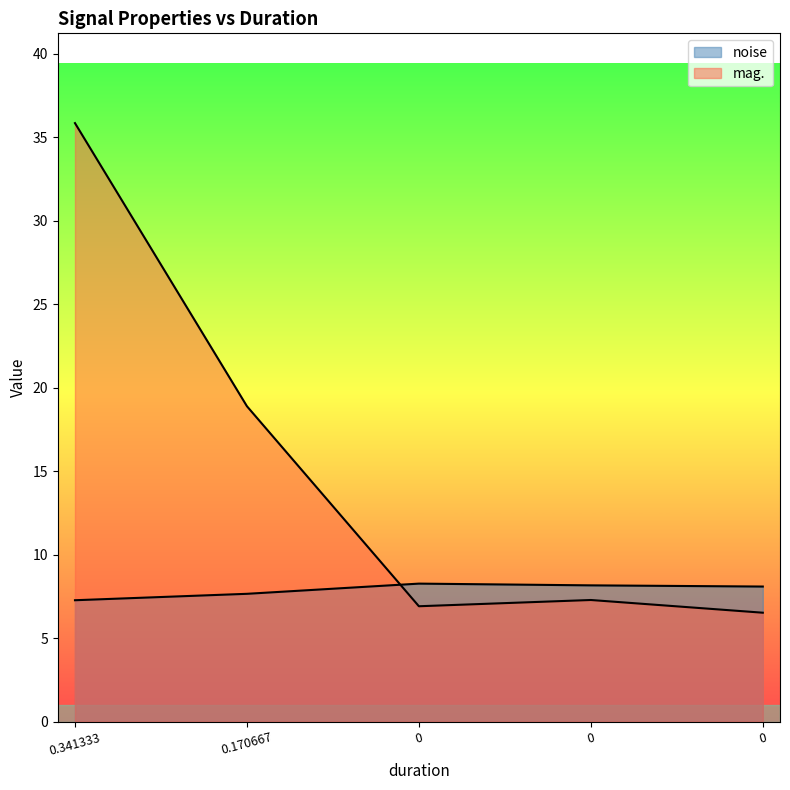

What is the average value of the noise series?

7.9